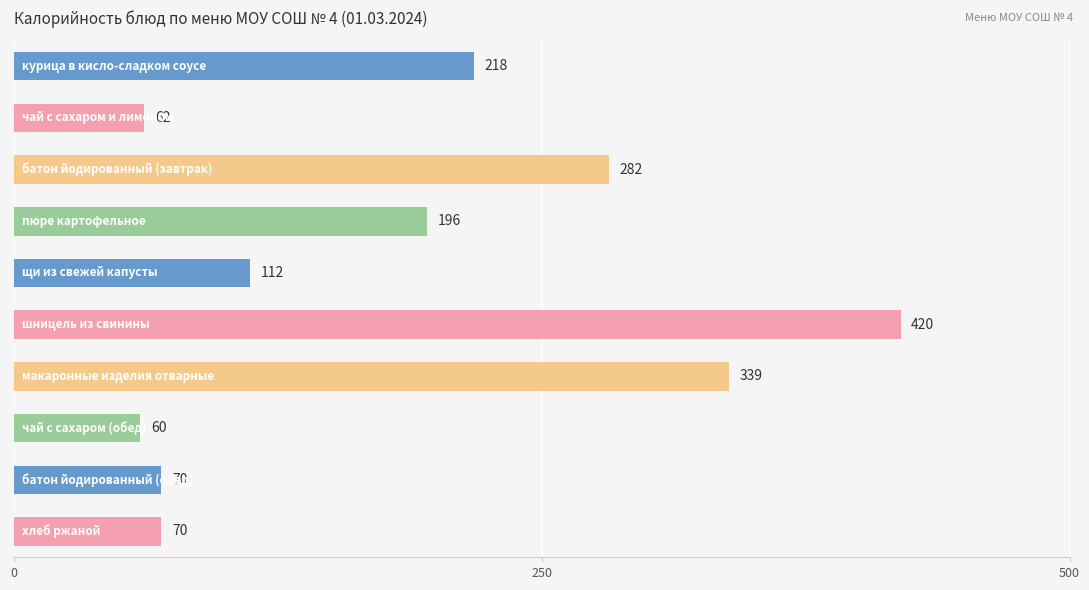

What is the value of the 3rd bar from the top?

282